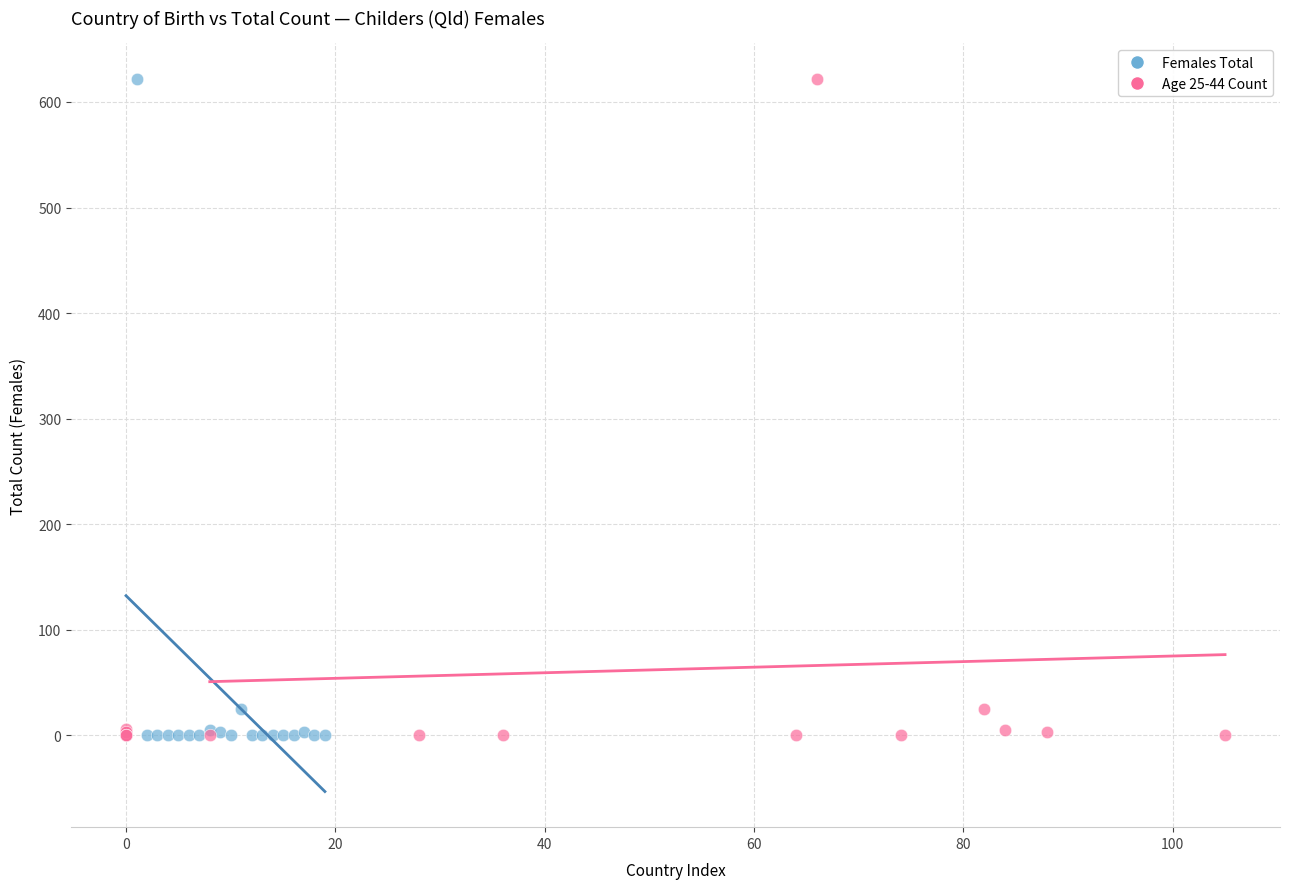

What are all the series names shown in the legend?

Females Total, Age 25-44 Count